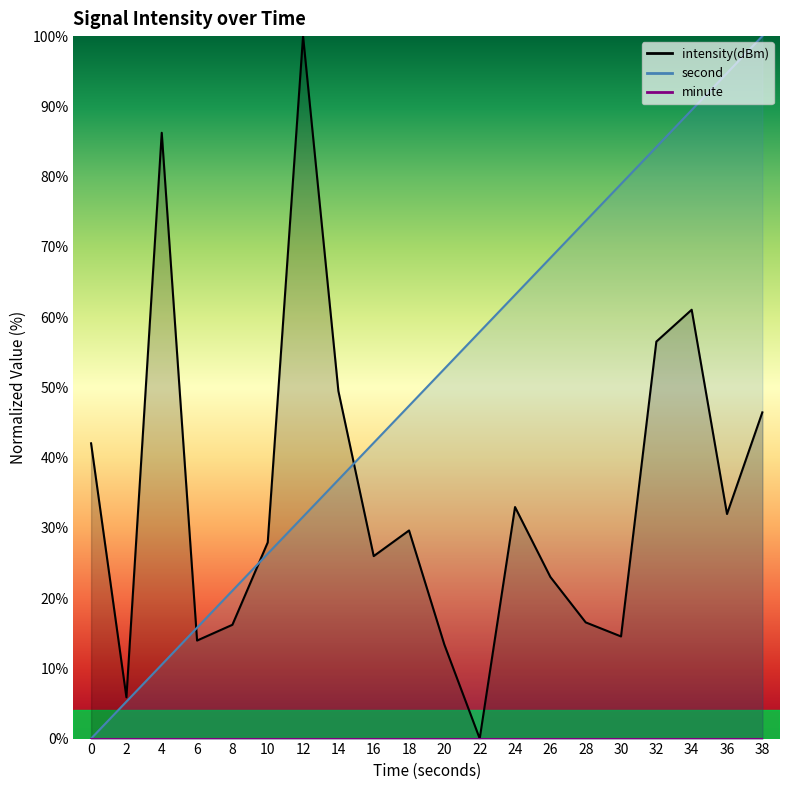

Between 14 and 8, which is larger?

14